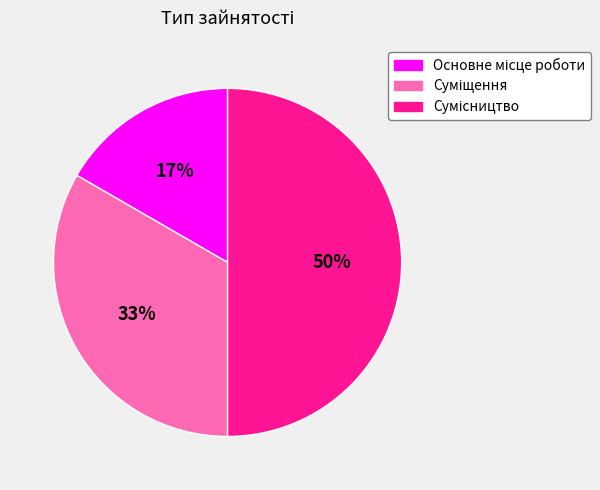

To the nearest percent, what is the average slice percentage?

33%